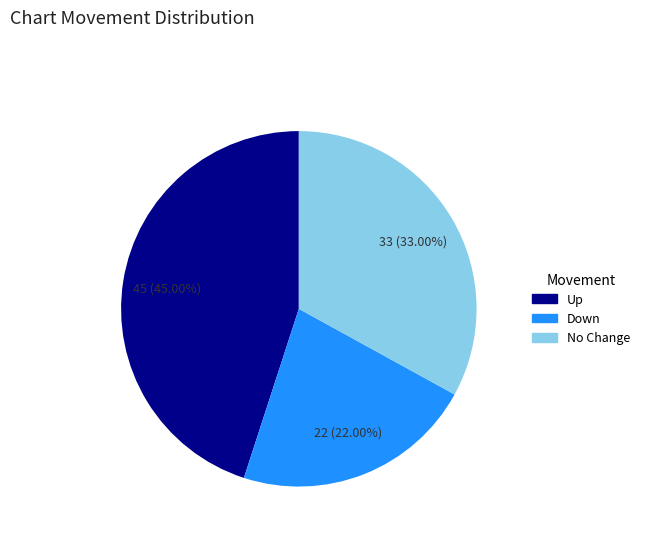

Does any single category account for the majority?

No